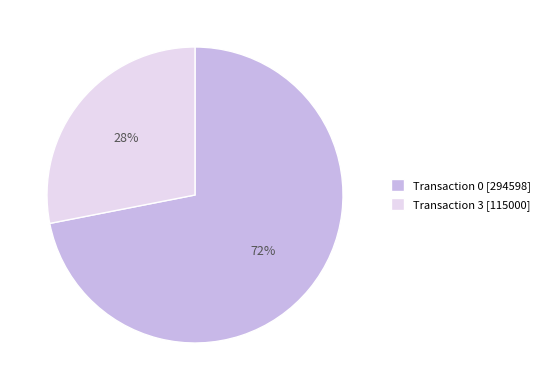

Is there a majority slice in this chart?

Yes